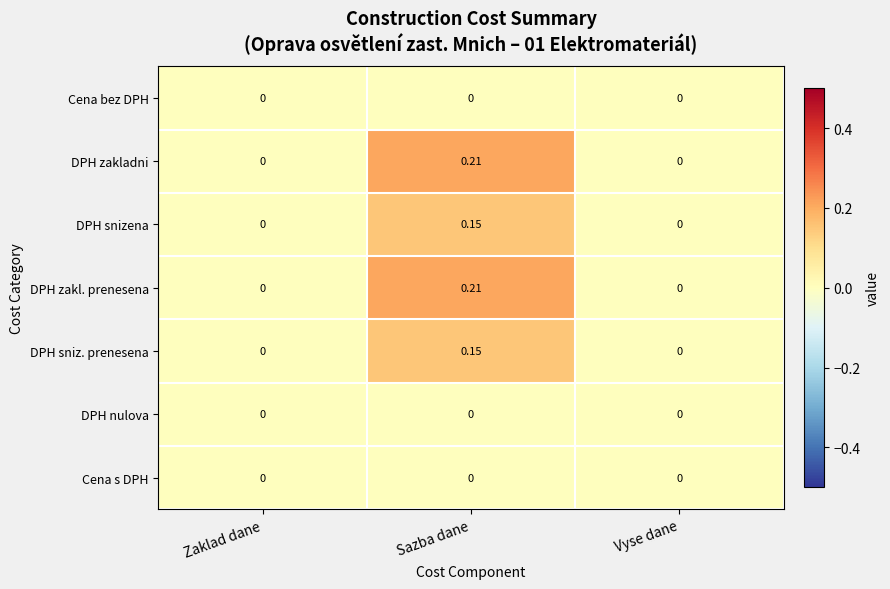

At which category is the sum across all series the highest?

Sazba dane